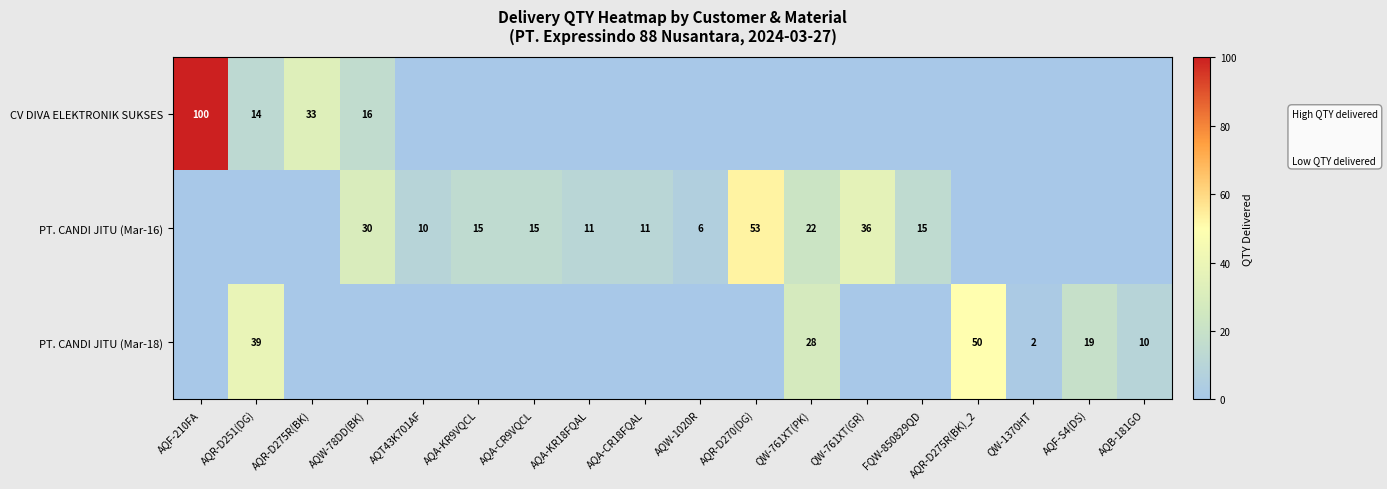

Is it true that CV DIVA ELEKTRONIK SUKSES equals 100 at AQF-210FA?

True